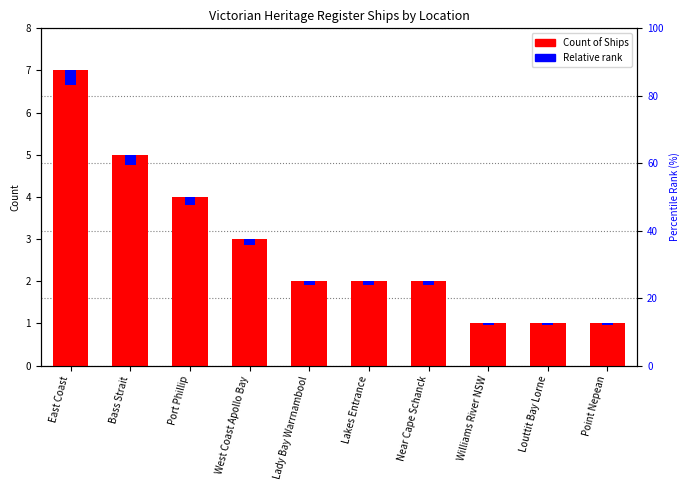

What is the sum of the Relative rank values at Point Nepean and Louttit Bay Lorne?

0.1